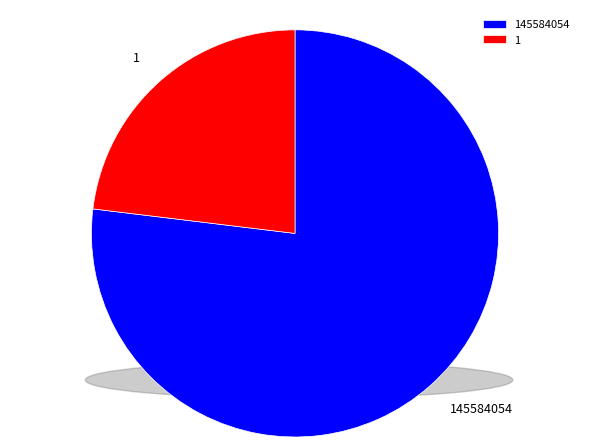

How many segments does this pie chart have?

2